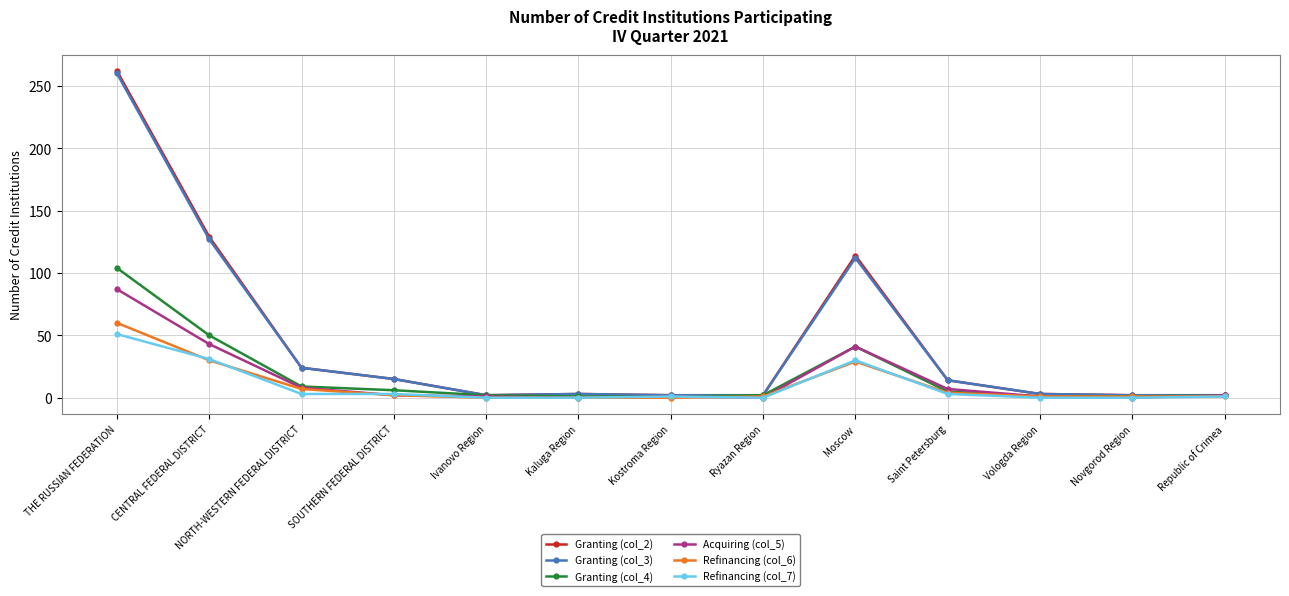

The value of Granting (col_3) at THE RUSSIAN FEDERATION is 260. True or false?

True